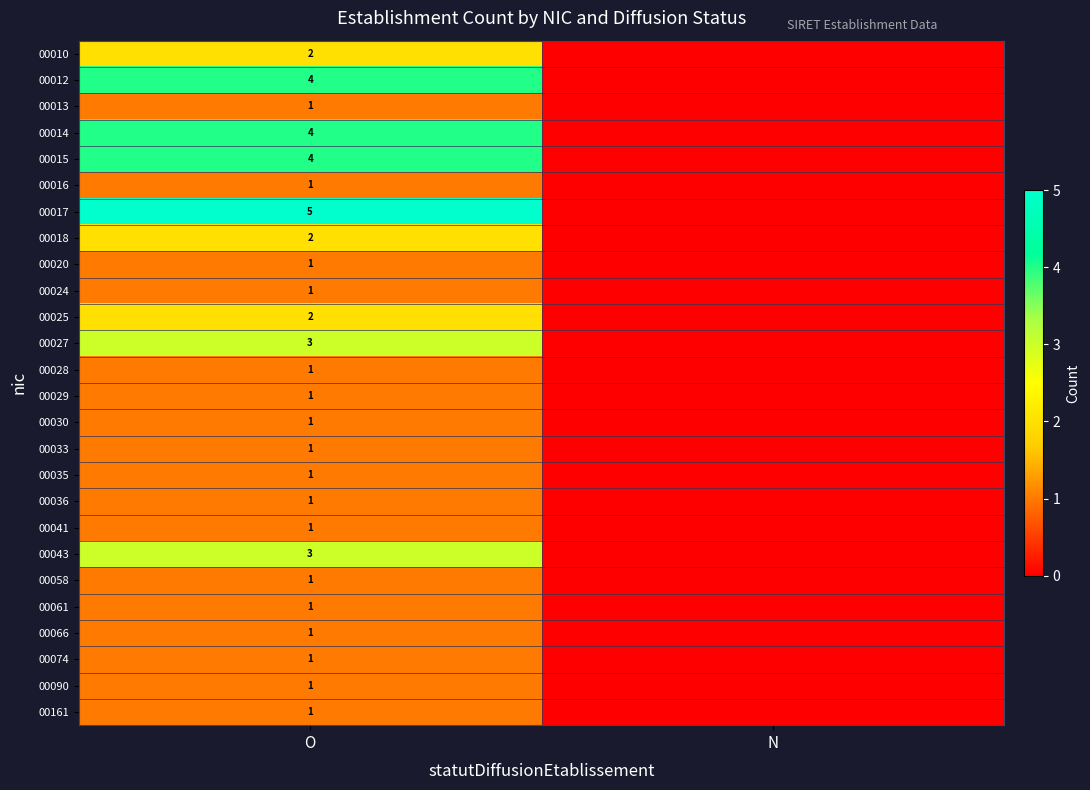

What is the total value across all series at O?

46